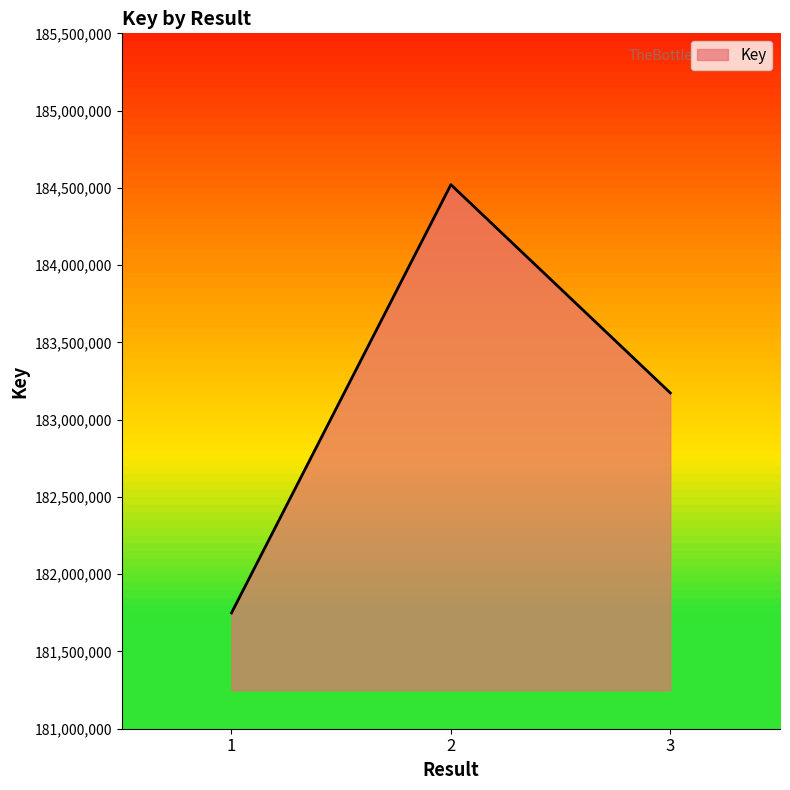

How many values are below 183173094?

1